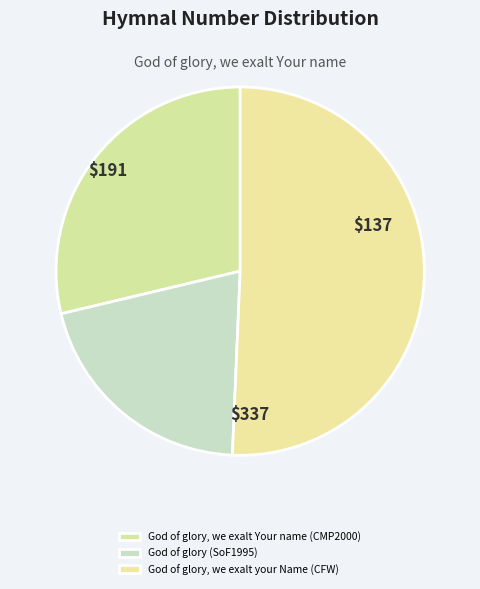

Which slice is the smallest?

God of glory (SoF1995)